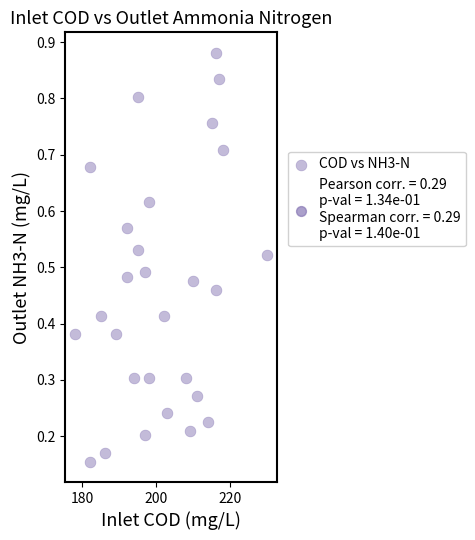

What is the range of X values (max minus min)?

52.0